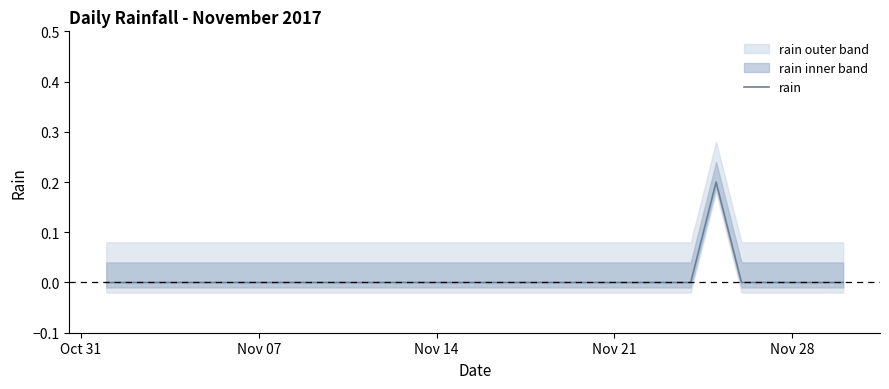

Count the number of categories in the chart.

30